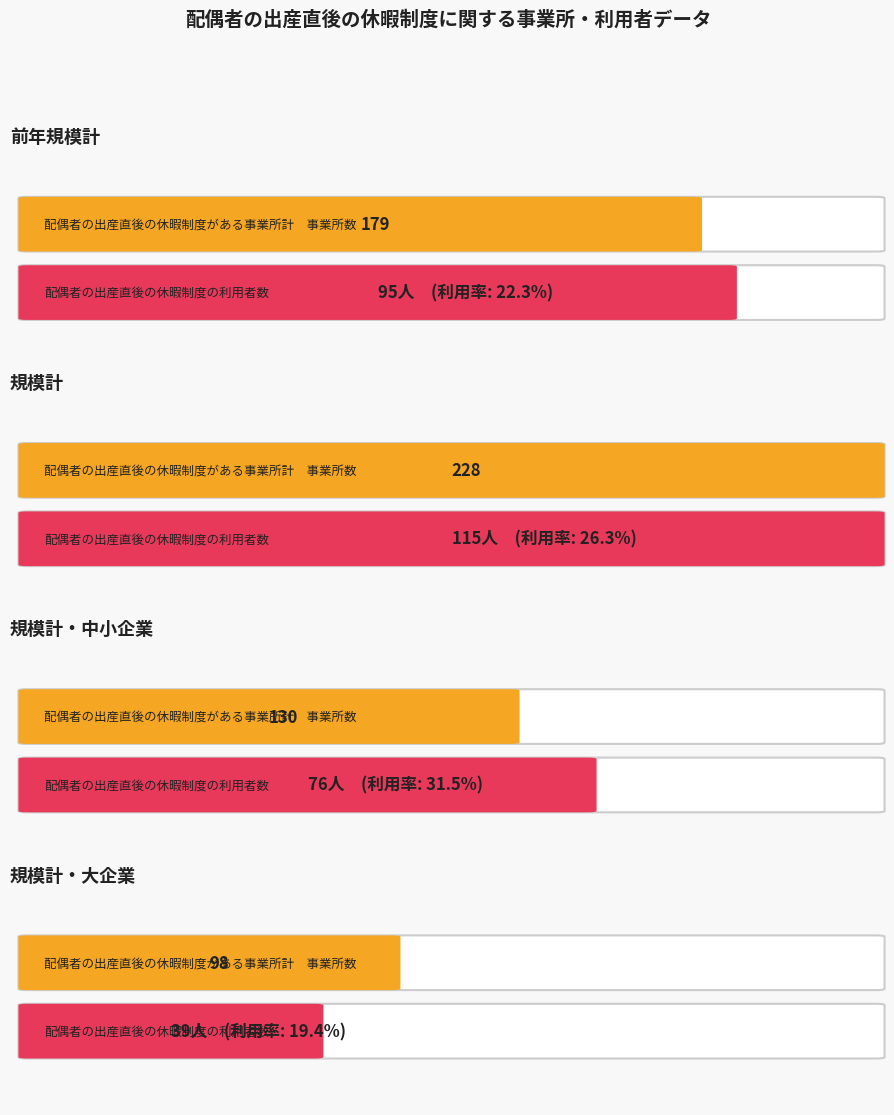

How many groups of bars are there?

4